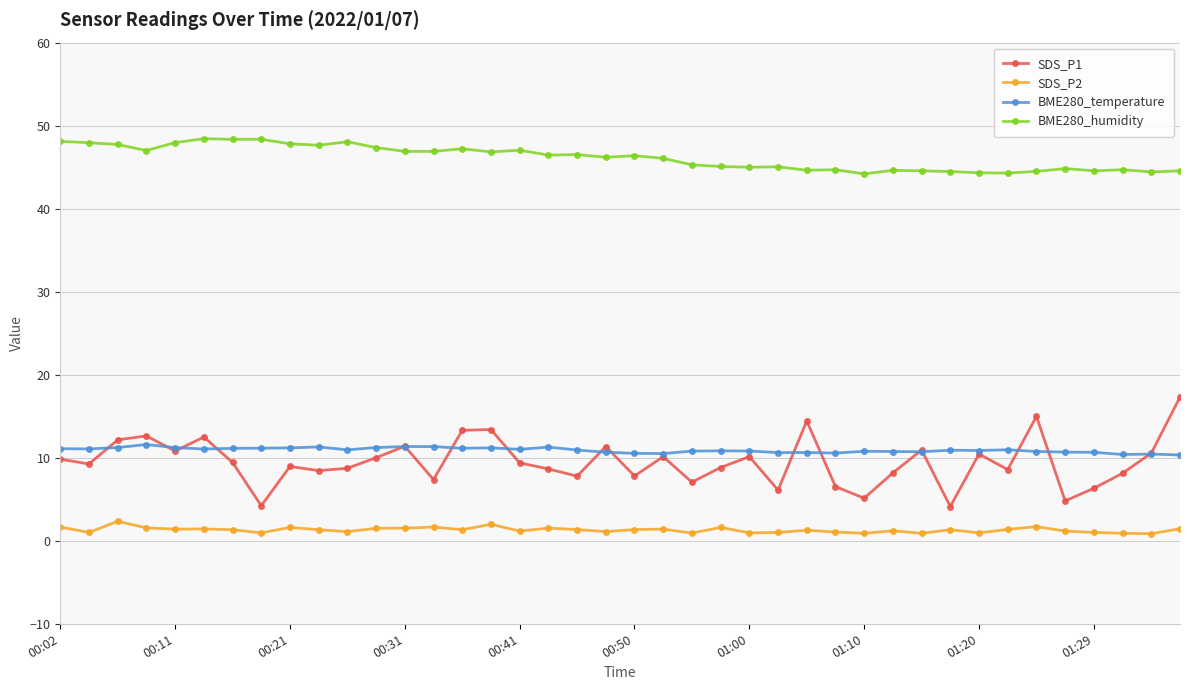

Which series has the largest range (max minus min)?

SDS_P1